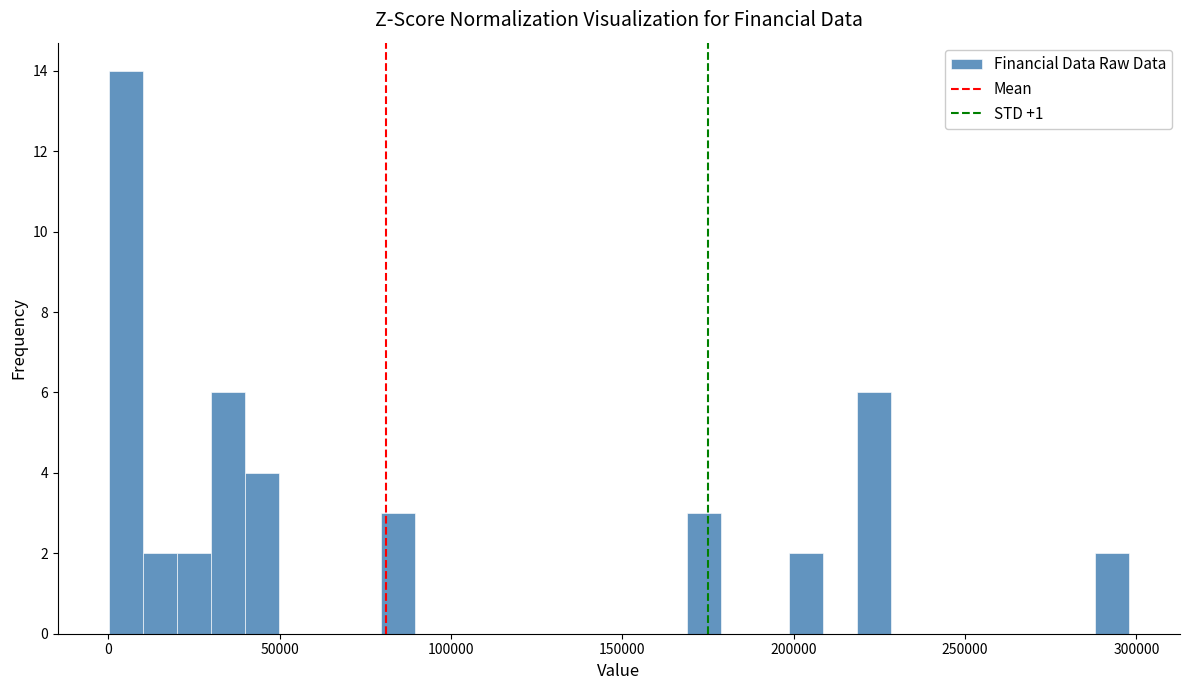

Around what value on the x-axis is the tallest bar? Give the approximate position of its centre, as read against the axis.

5000